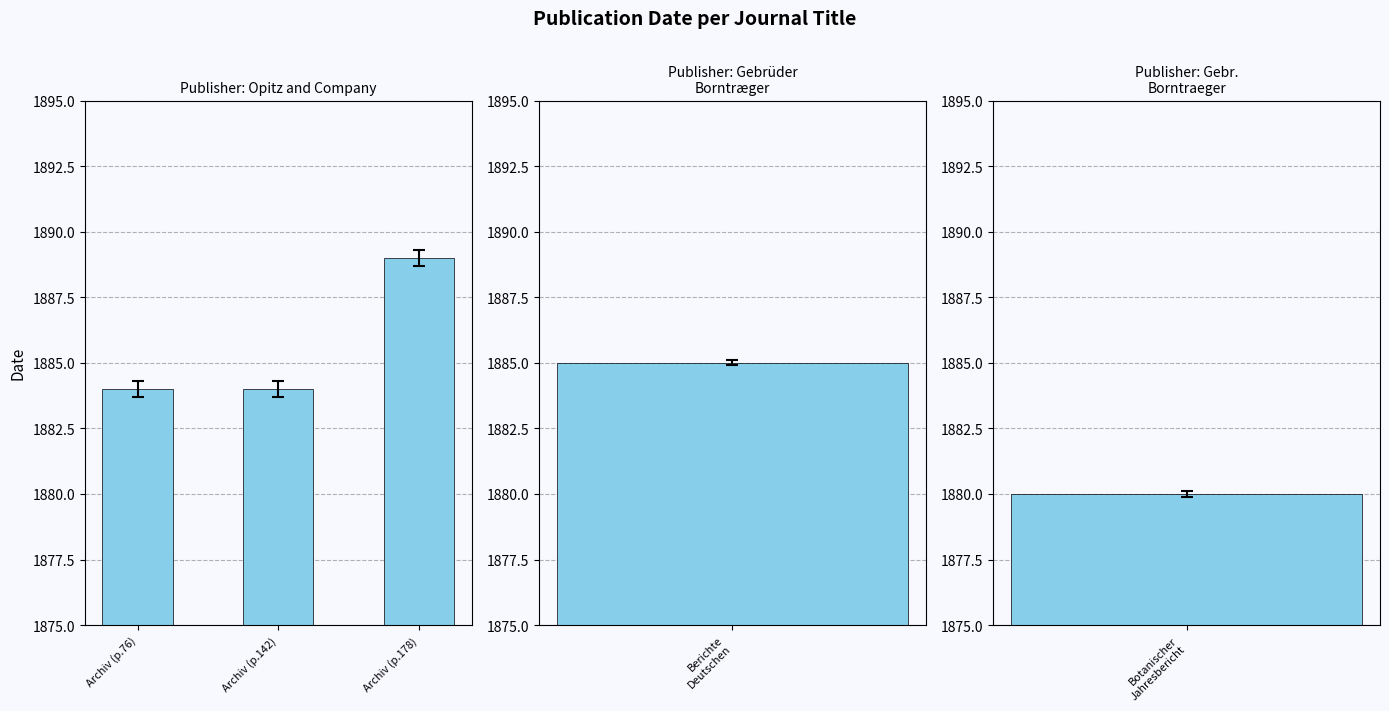

What is the difference between the values at Archiv (p.178) and Archiv (p.76)?

5